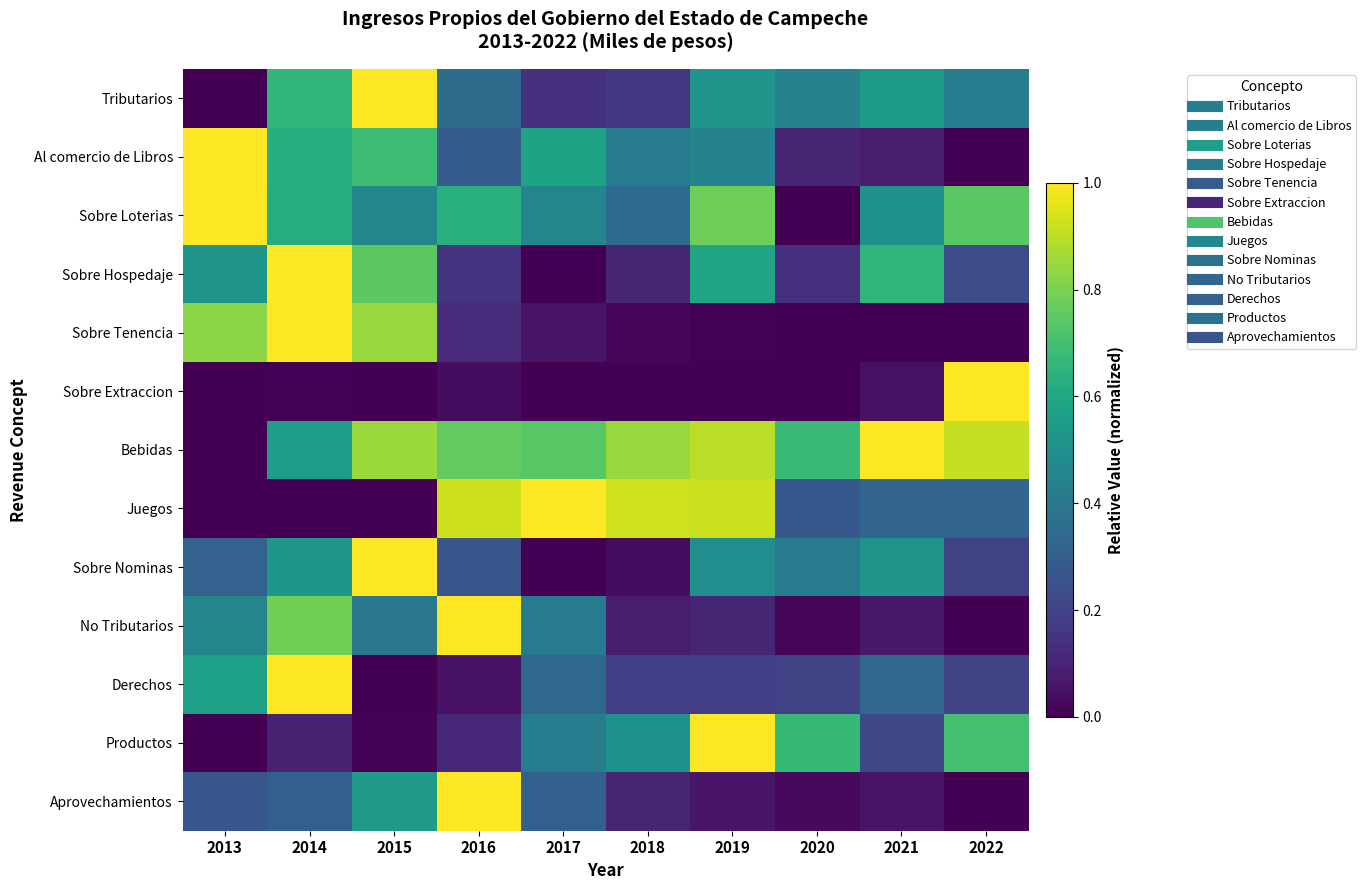

Which series has the largest total across all categories?

Bebidas